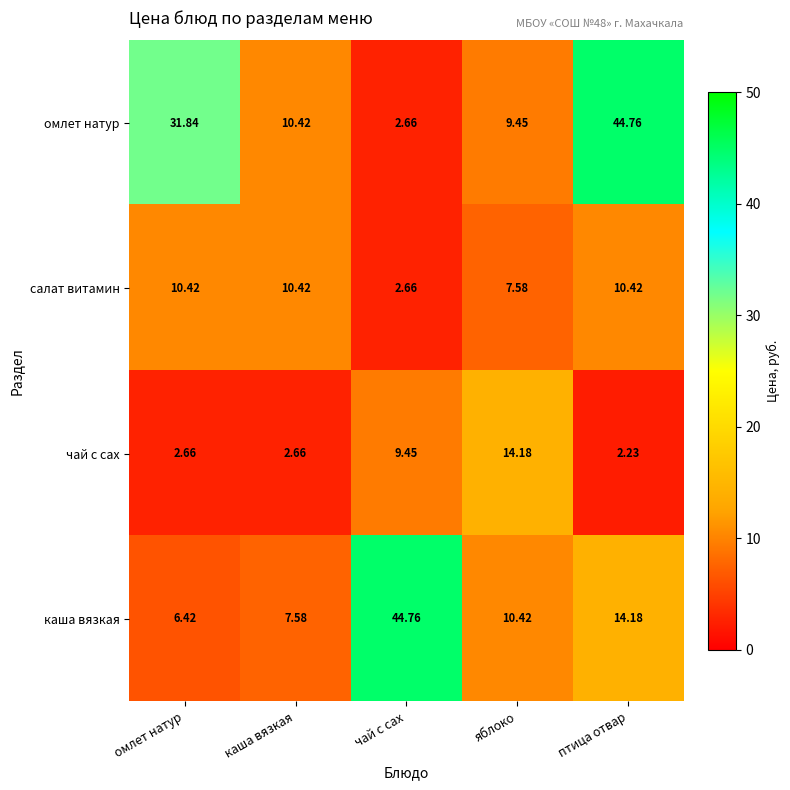

How many series are shown in this chart?

4